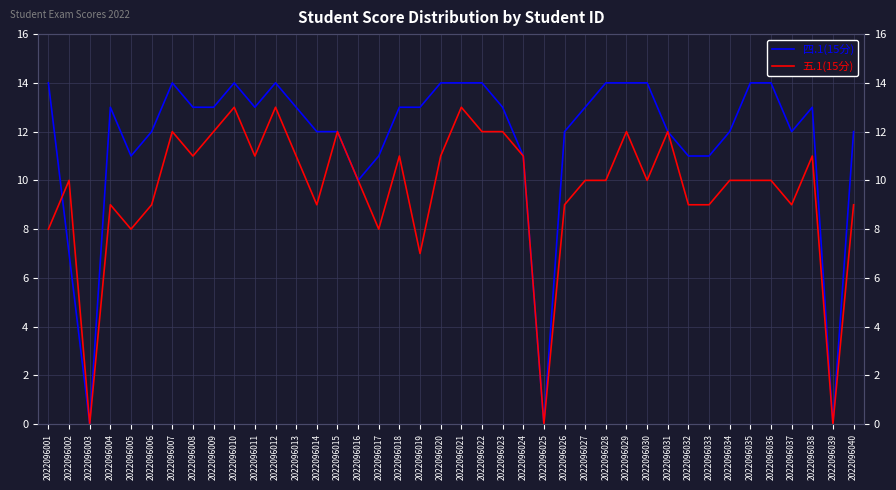

Where does the 四.1(15分) series first go above 13?

2022096001